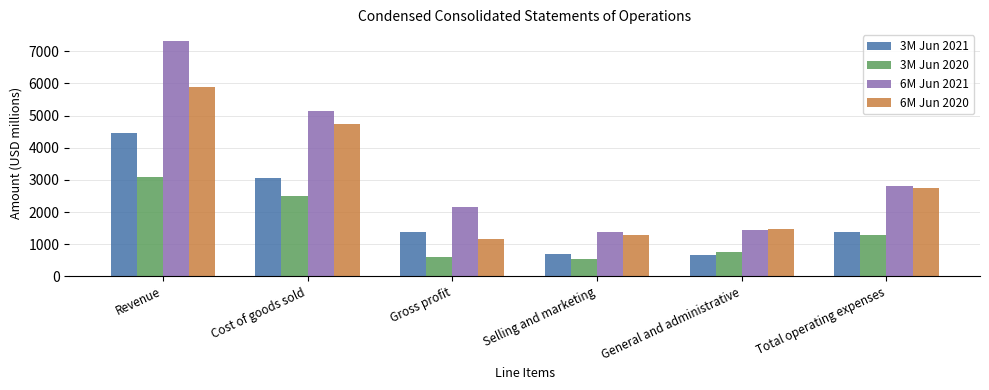

What is the lowest value of the 3M Jun 2020 series?

529